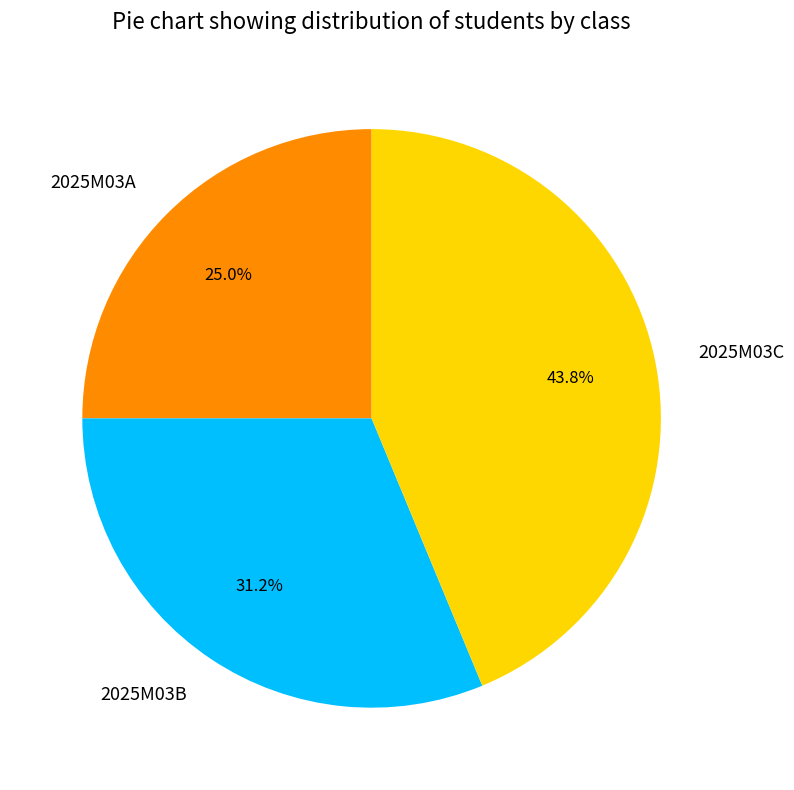

Does 2025M03C represent more than half of the total?

No